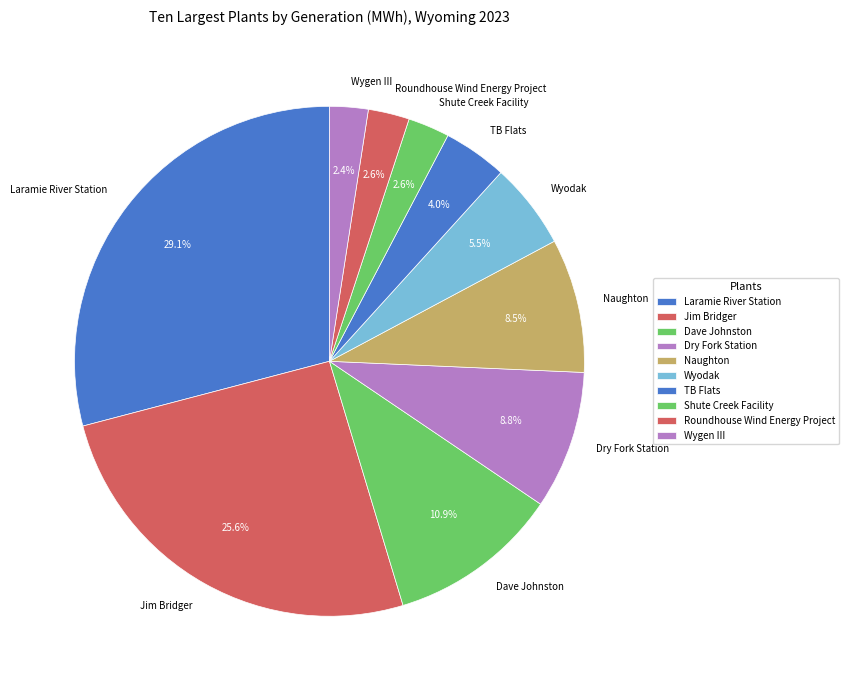

Is there any slice that represents more than half of the pie?

No